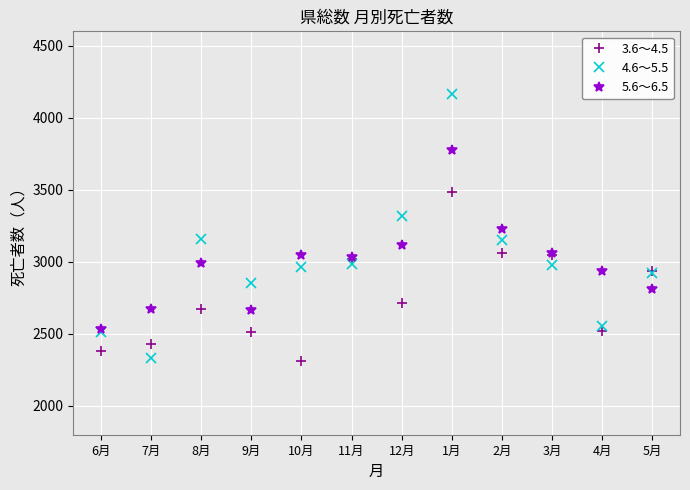

What is the greatest value displayed?

4166